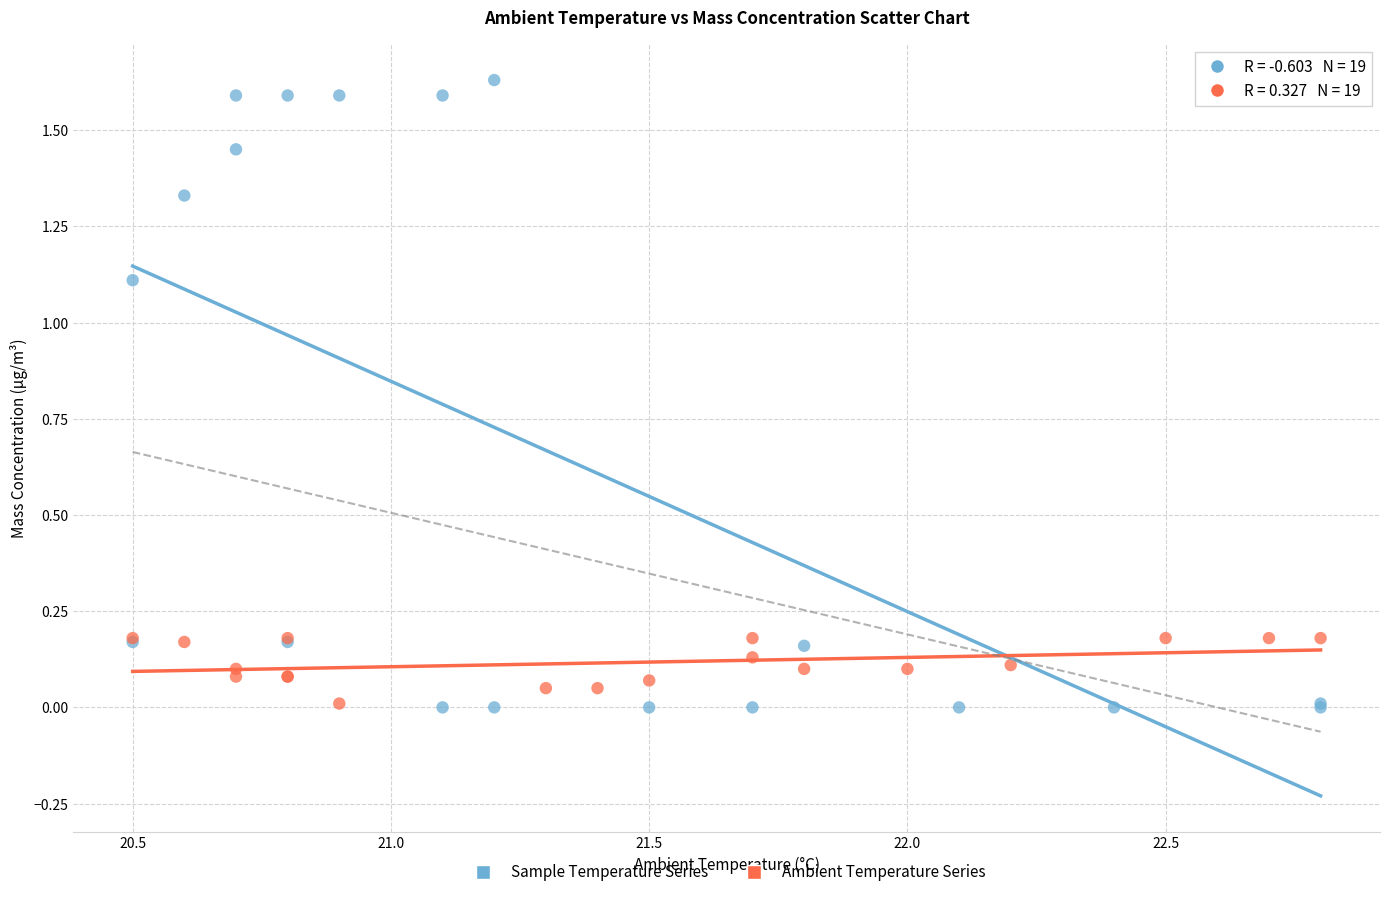

Which series contains the highest Y value?

Sample Temperature Series